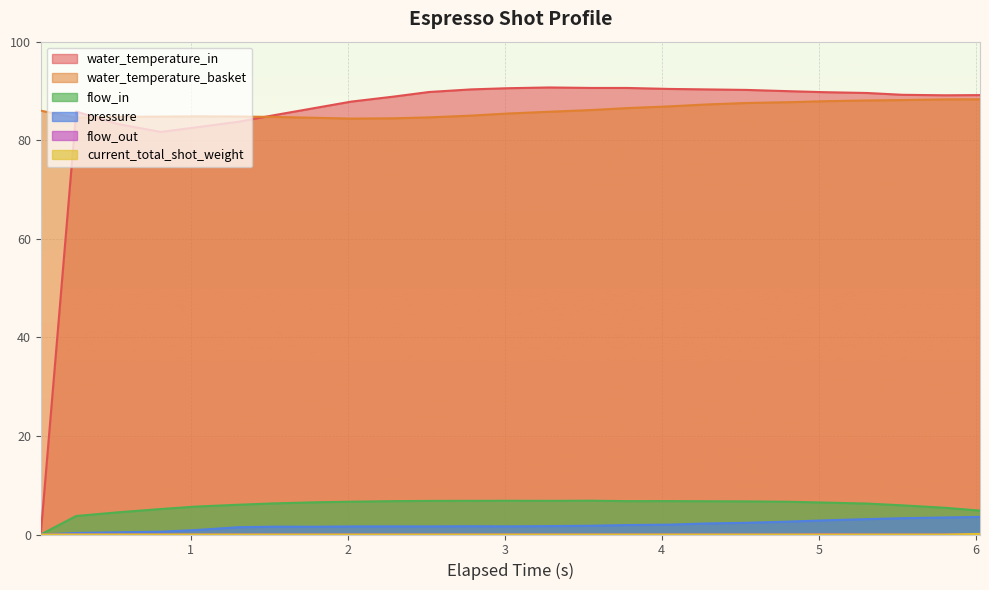

Which series has the largest range (max minus min)?

water_temperature_in